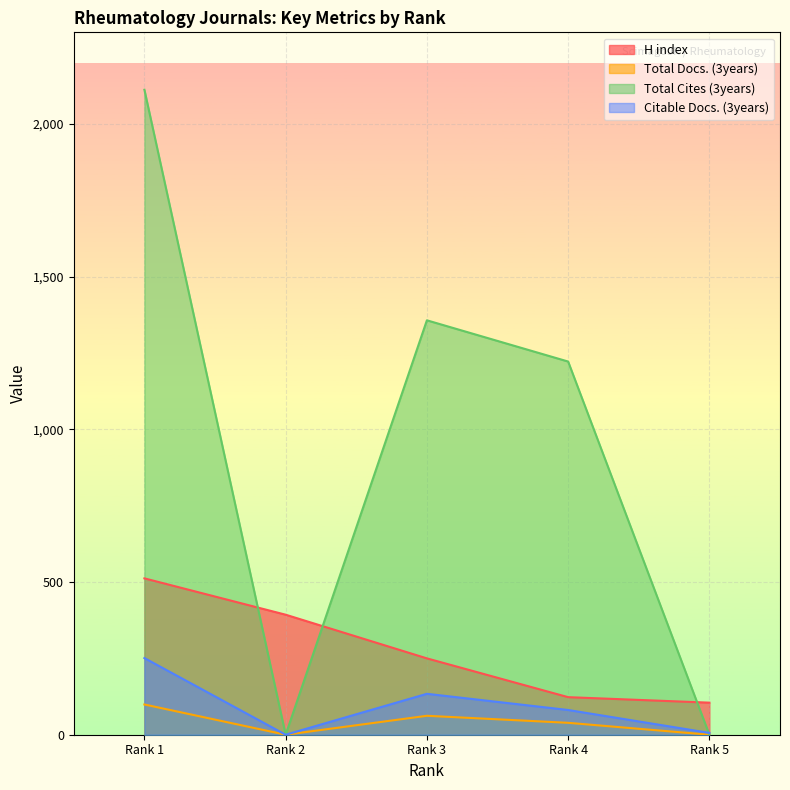

True or false: Citable Docs. (3years) and H index intersect in this chart.

False